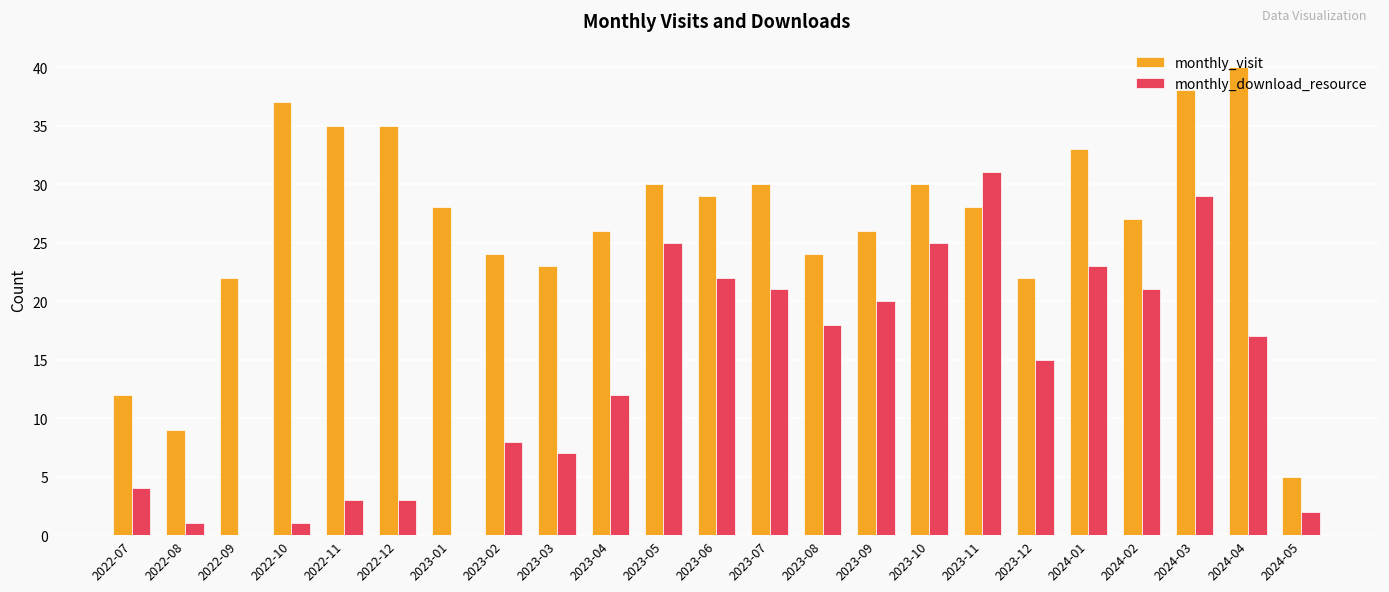

Which category has the highest value across all series?

2024-04